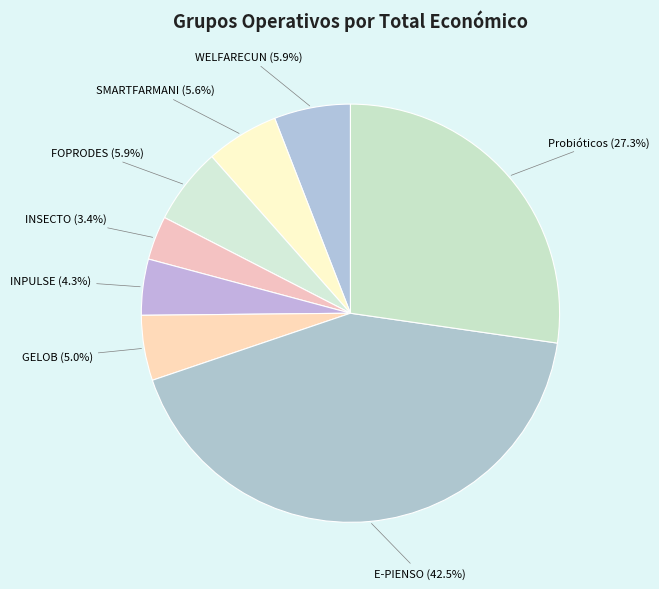

Which category has the smallest portion of the pie?

INSECTO